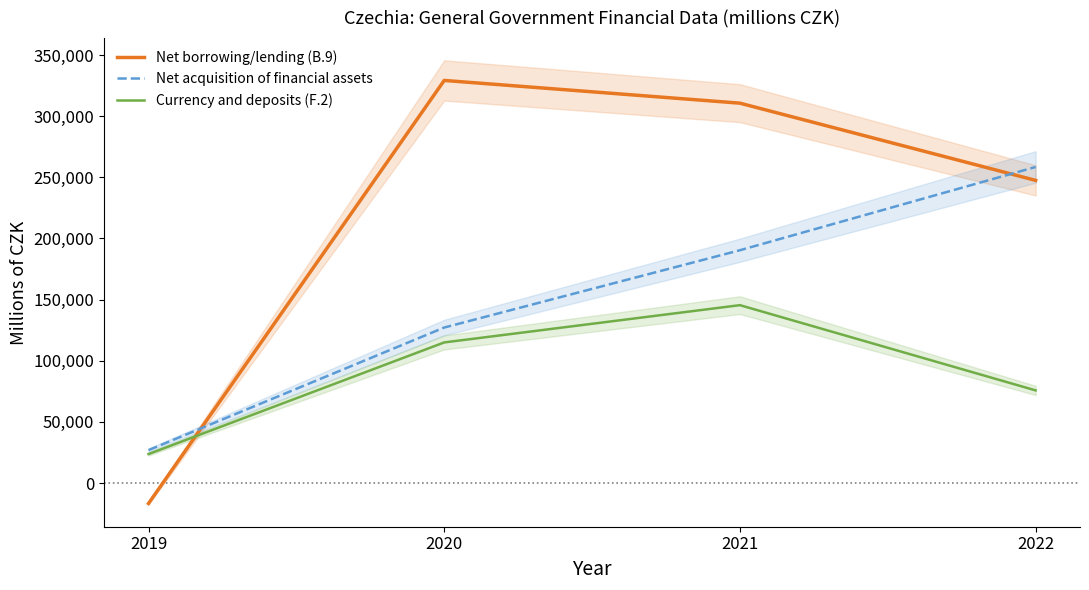

What are all the series names shown in the legend?

Net borrowing/lending (B.9), Net acquisition of financial assets, Currency and deposits (F.2)